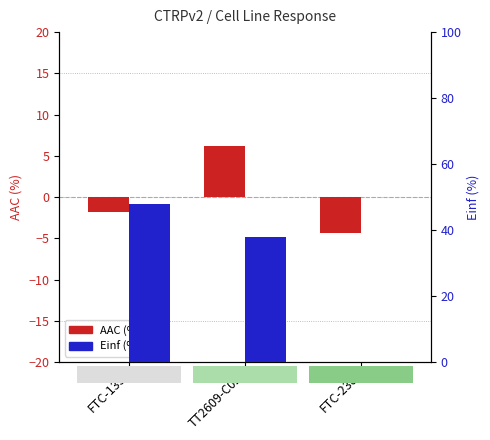

What is the highest value of the Einf (%) series?

47.8